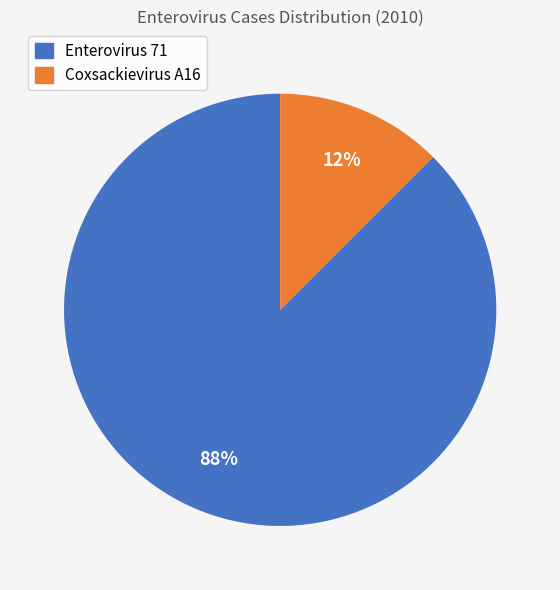

Is there any slice that represents more than half of the pie?

Yes